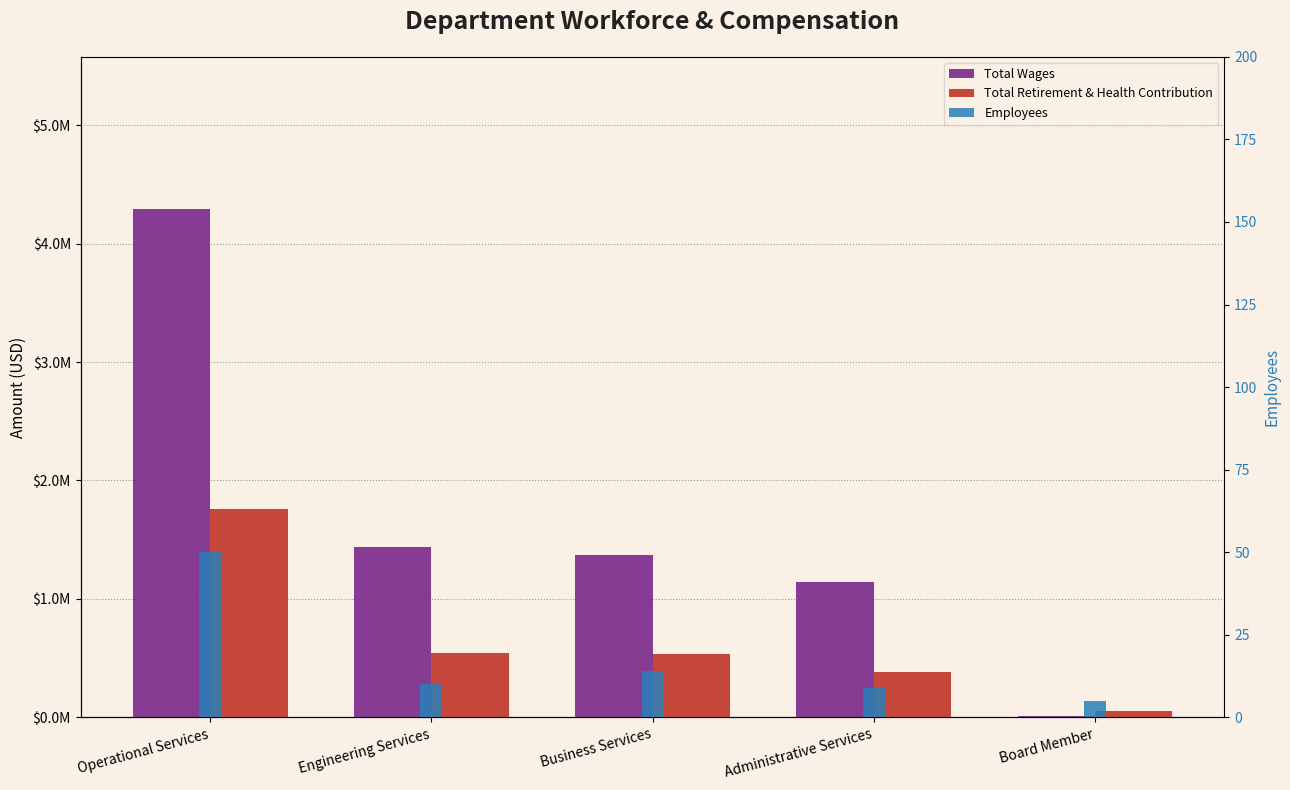

What is the label of the 4th bar from the right?

Engineering Services